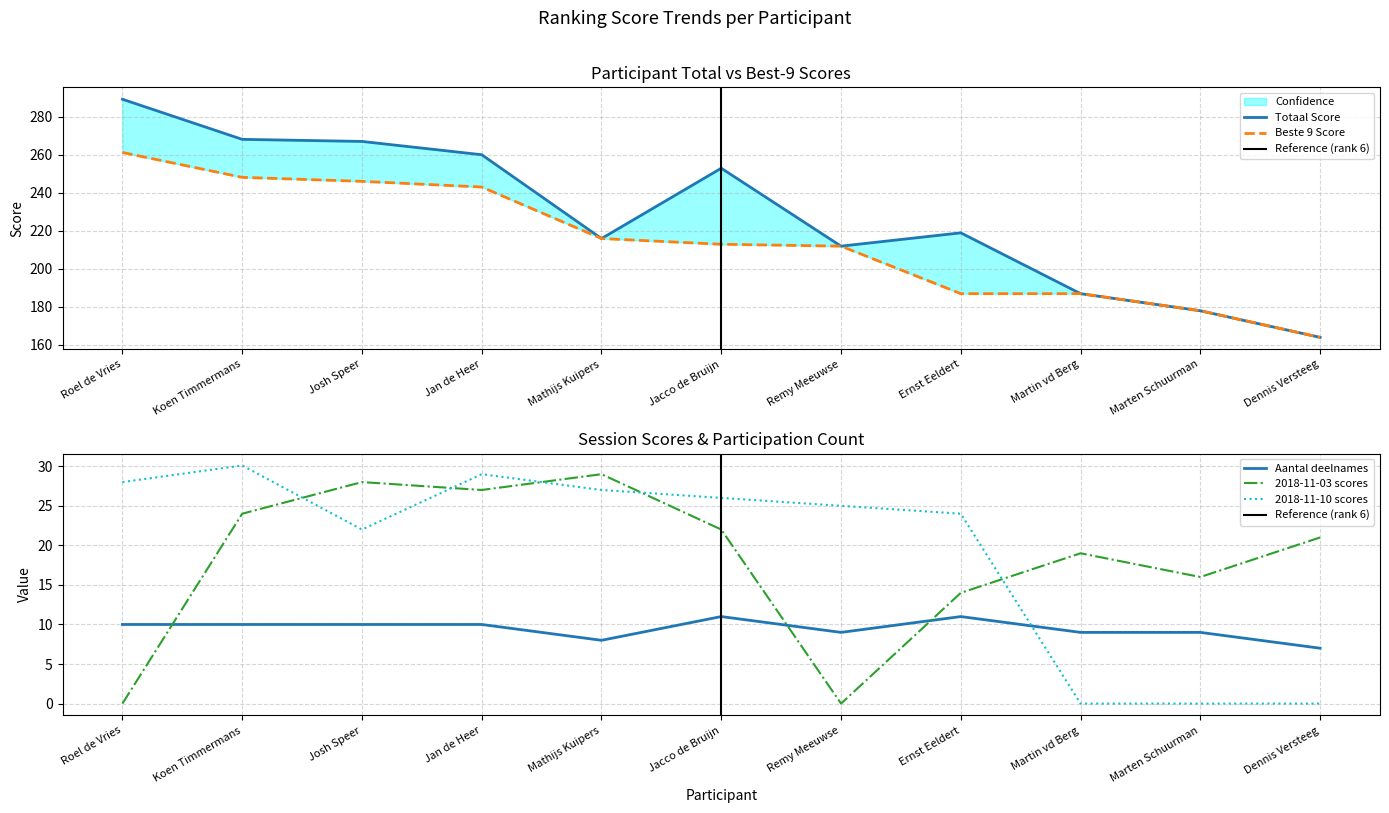

What is the difference between the maximum and minimum values in the Aantal deelnames series?

4.0